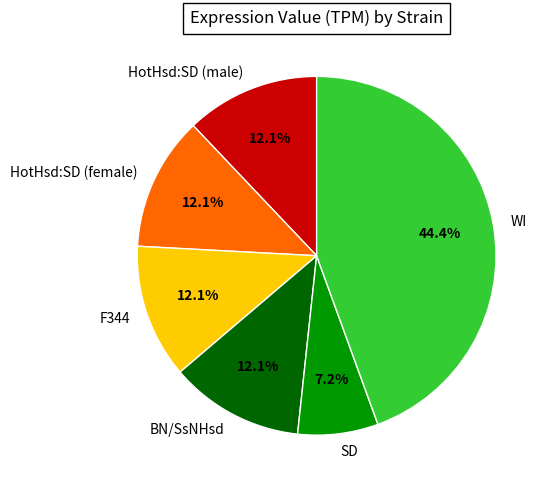

What percentage is NOT represented by WI?

55.6%